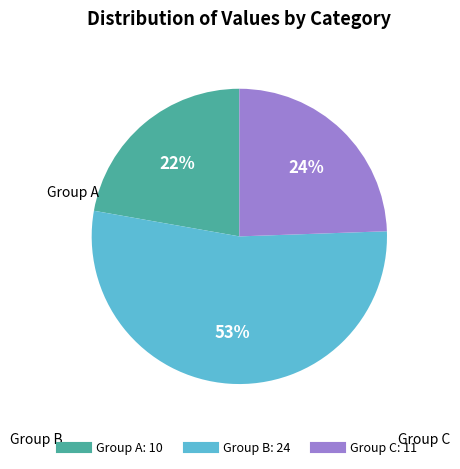

Is there a majority slice in this chart?

Yes